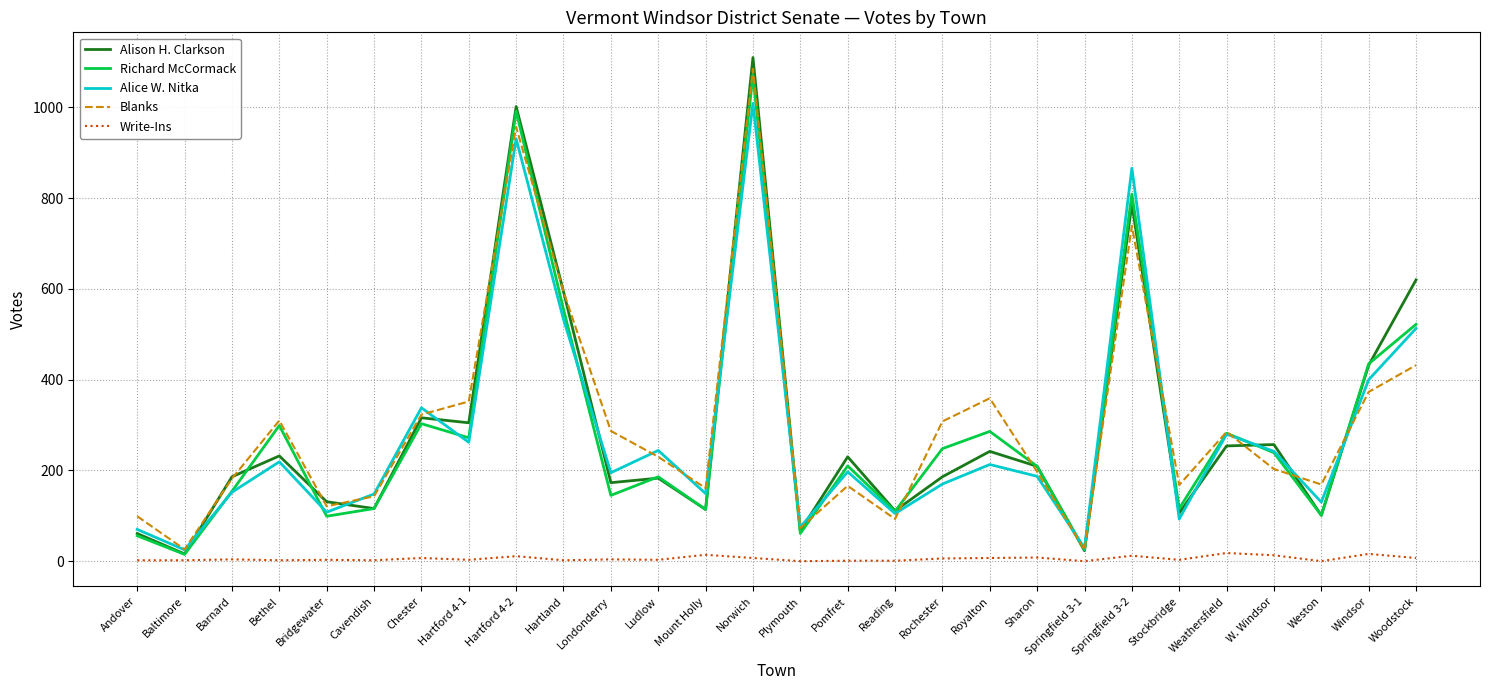

At which category is the sum across all series the highest?

Norwich